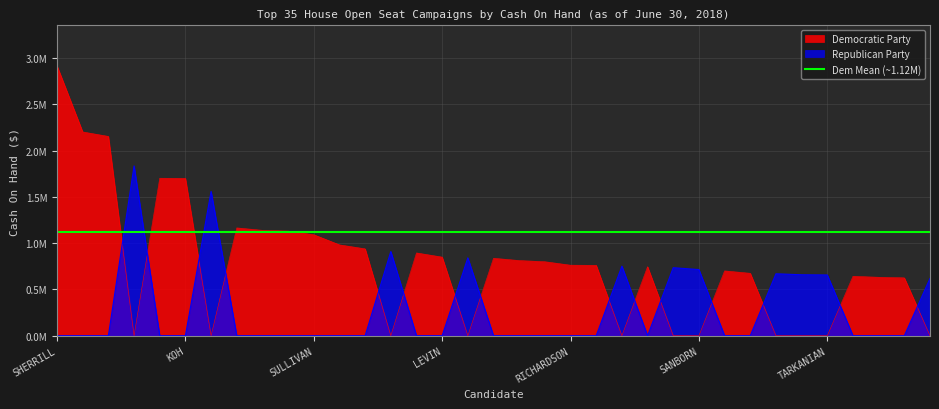

What is the total value across all series at SCHRIER?

938820.5